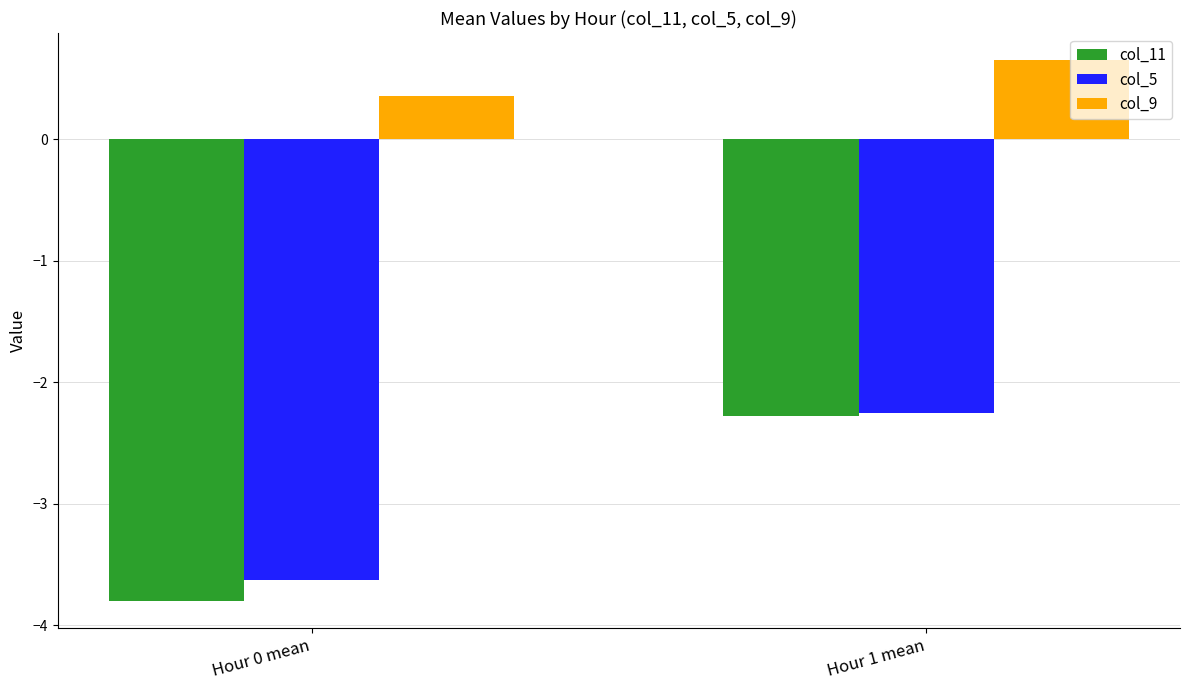

True or false: col_5 has a value of -0.8 at Hour 0 mean.

False